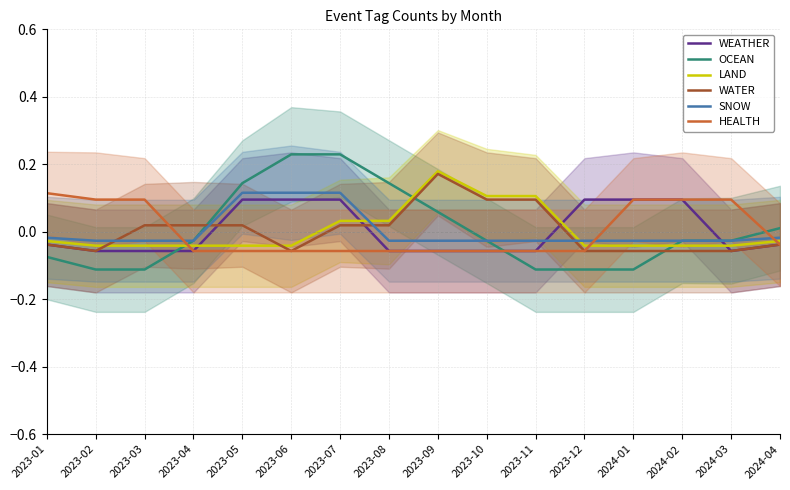

What is the value of the OCEAN point at the 12th from the left?

-0.1